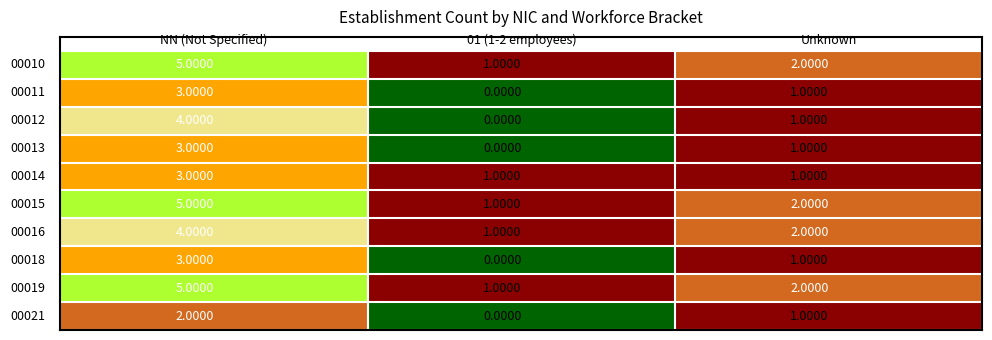

At how many categories does at least one series exceed 0?

3